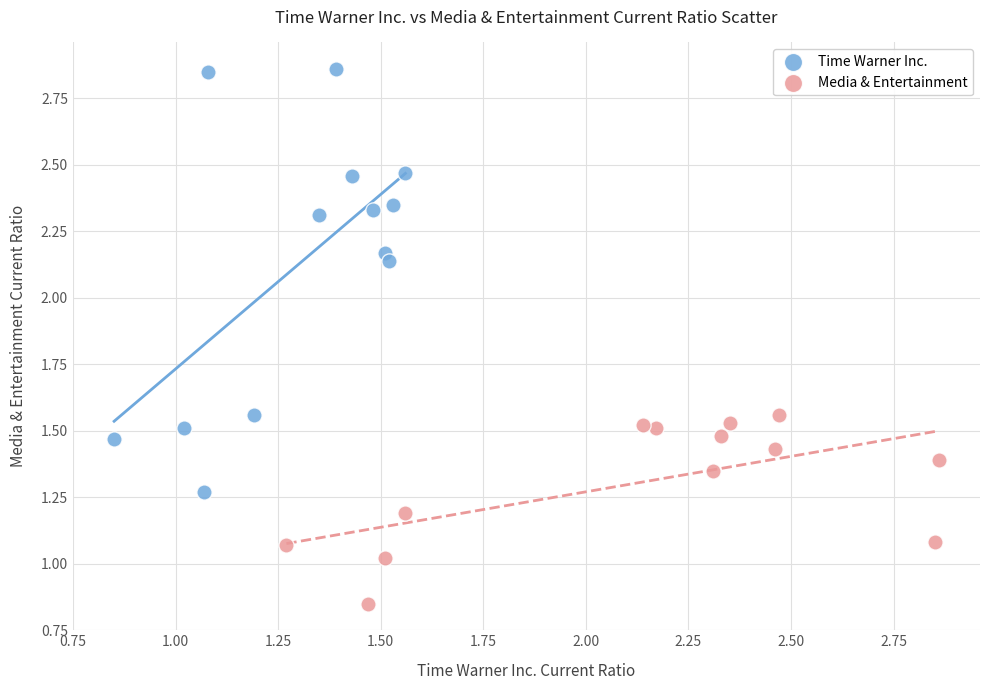

Which series contains the lowest Y value?

Media & Entertainment